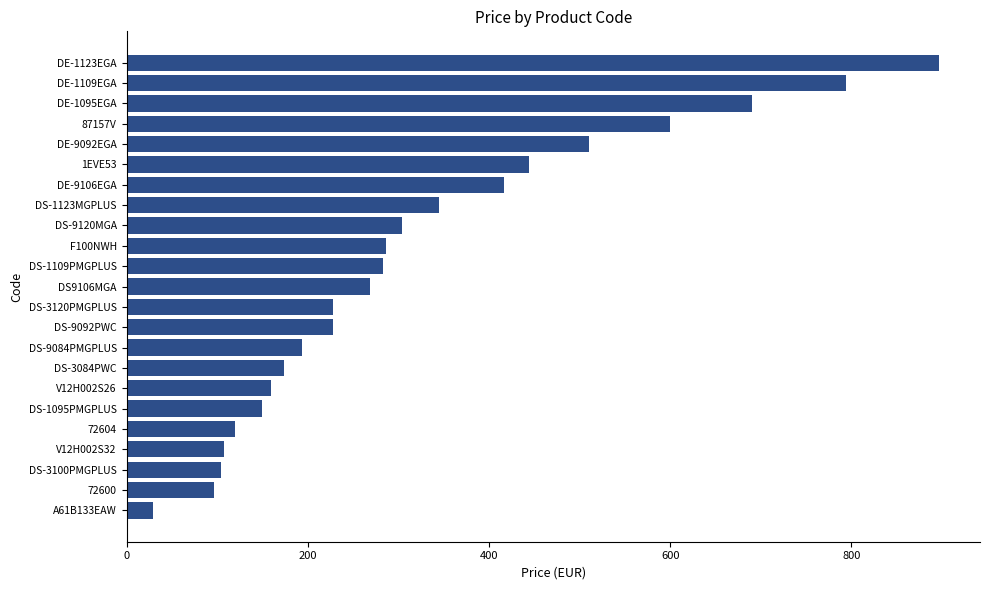

Is it true that the value at DS-9084PMGPLUS is 193.2?

True